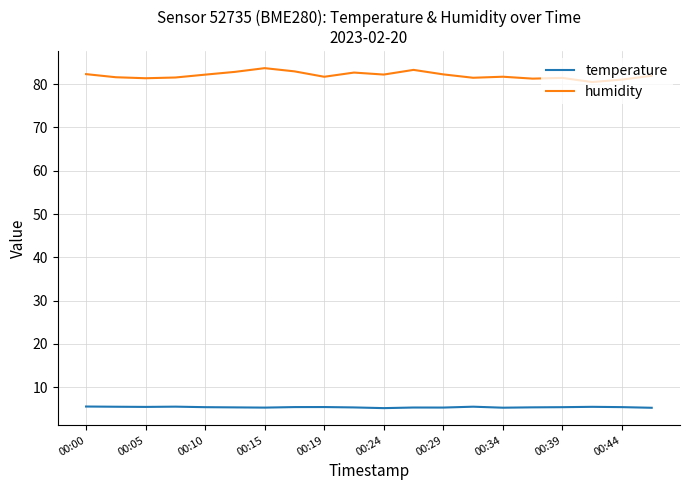

True or false: humidity and temperature intersect in this chart.

False